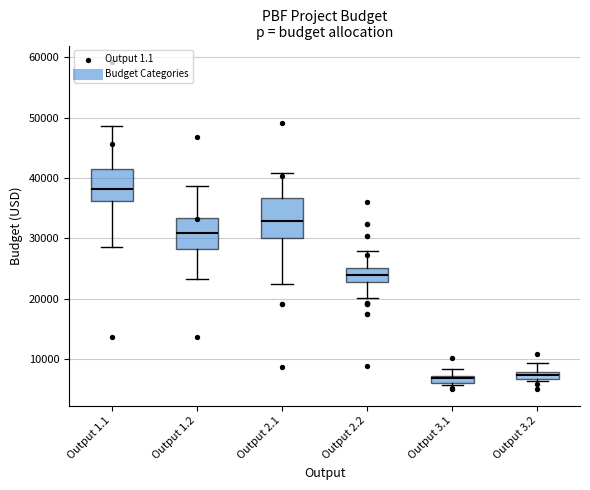

Which box has the highest median line?

Output 1.1